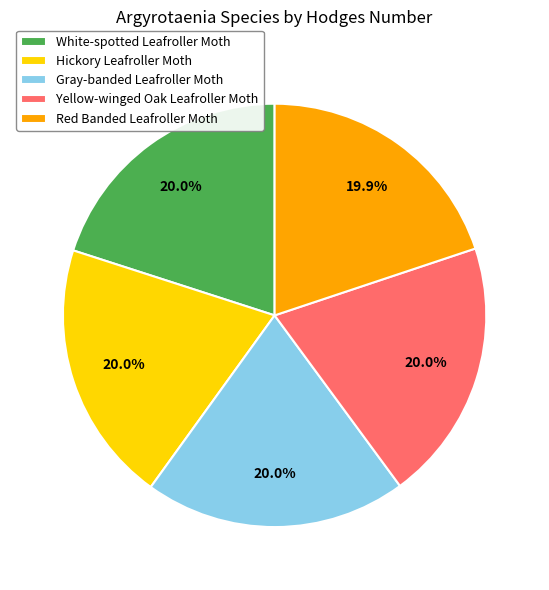

What is the ratio of the value at Red Banded Leafroller Moth to the value at Gray-banded Leafroller Moth?

1.0